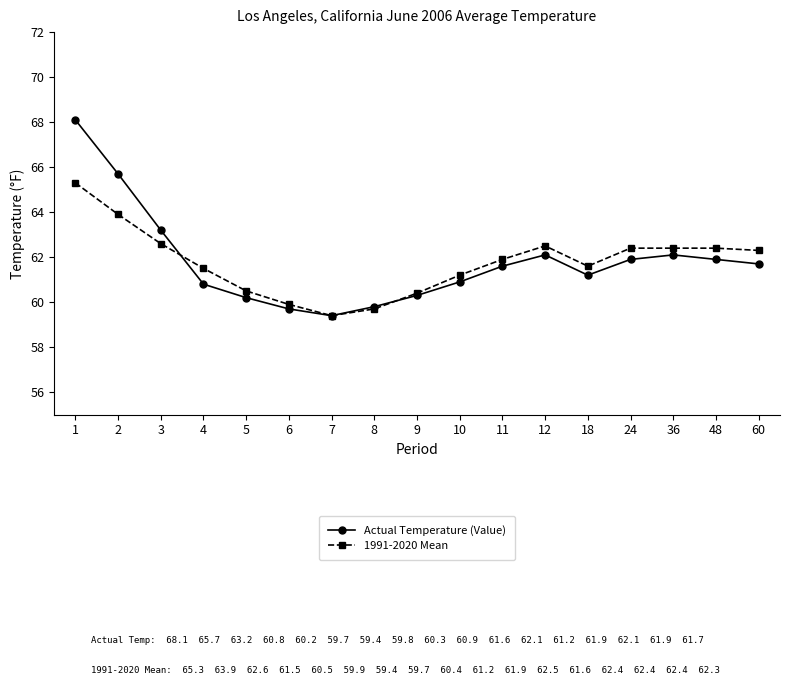

What is the spread (max minus min) of values at 9?

0.1